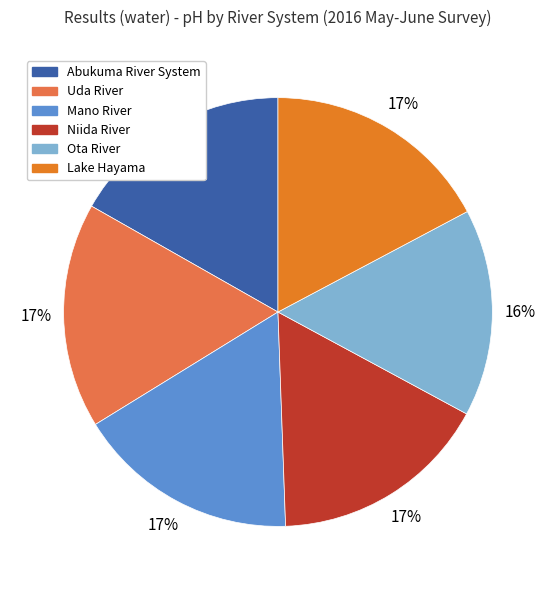

To the nearest percent, what percentage of the pie is Mano River?

17%